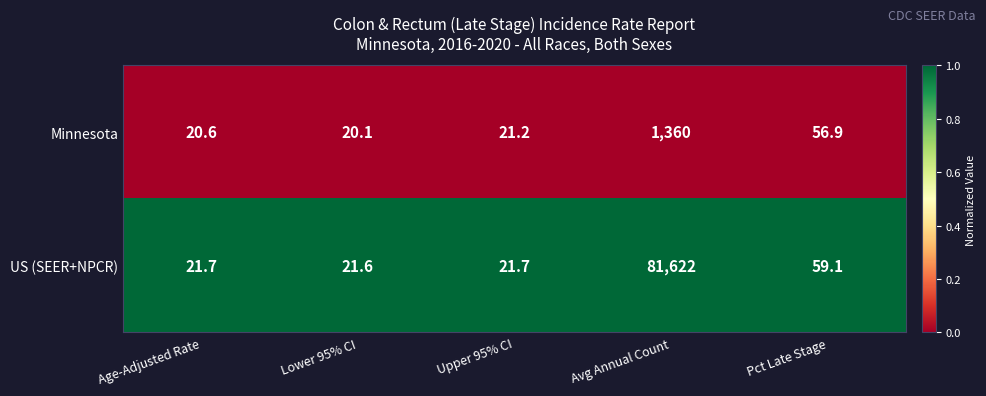

What is the maximum value for Minnesota?

1360.0